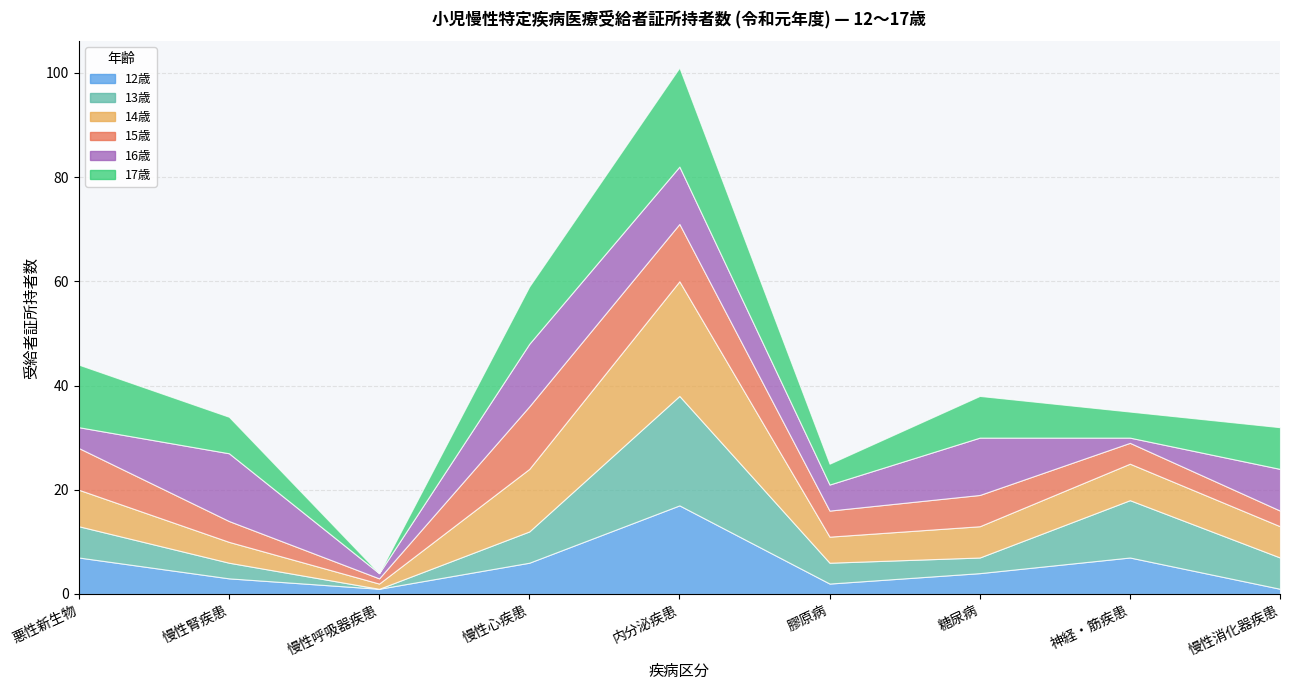

After their last crossing, which series has the higher values: 13歳 or 15歳?

13歳